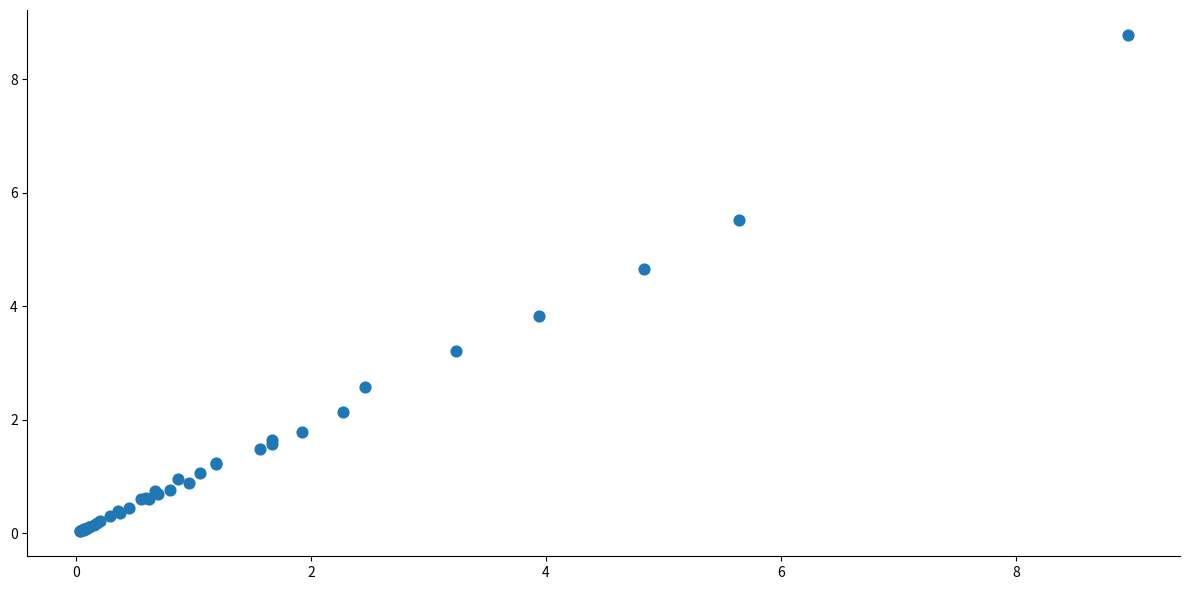

What Y value in the scatter plot is closest to 4?

3.8